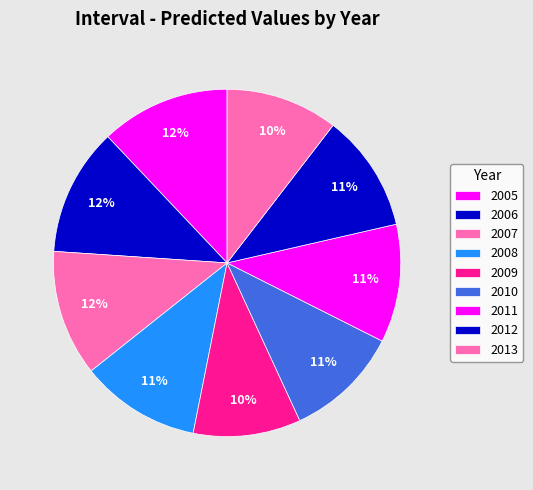

The 2005 slice represents 20% of the pie. True or false?

False